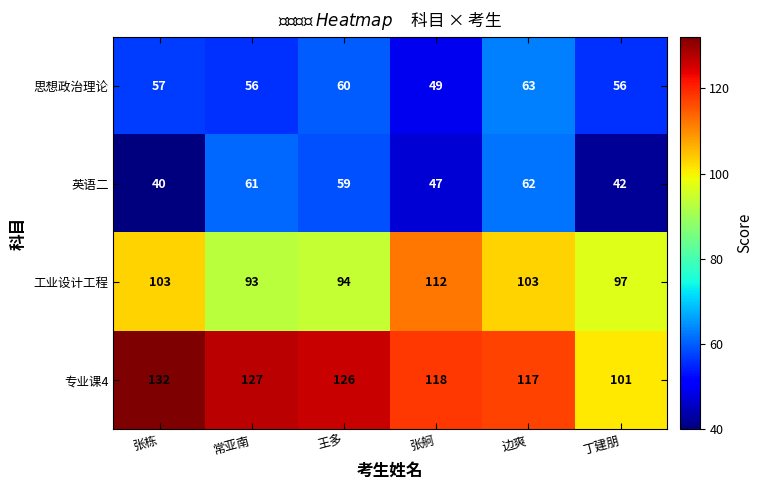

What is the difference between the 专业课4 values at 王多 and 张舸?

8